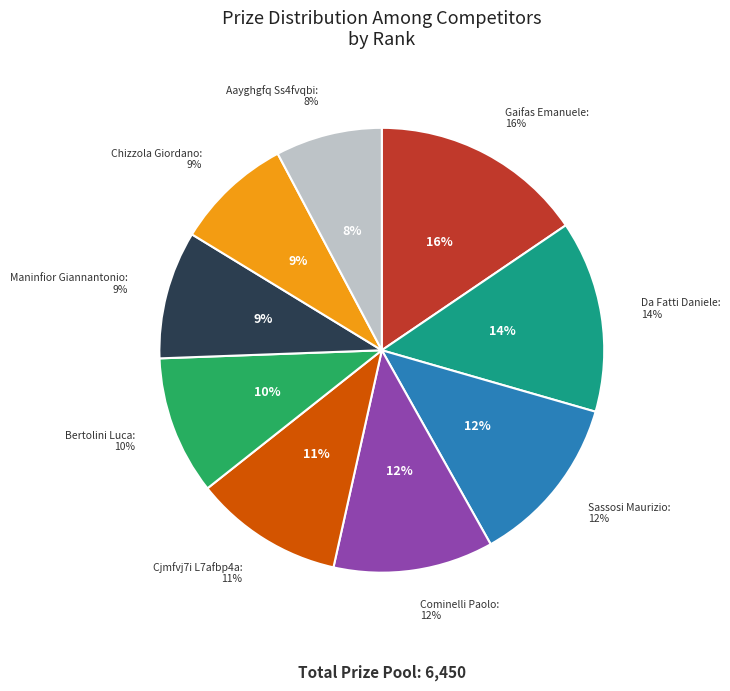

How many slices are in this pie chart?

9